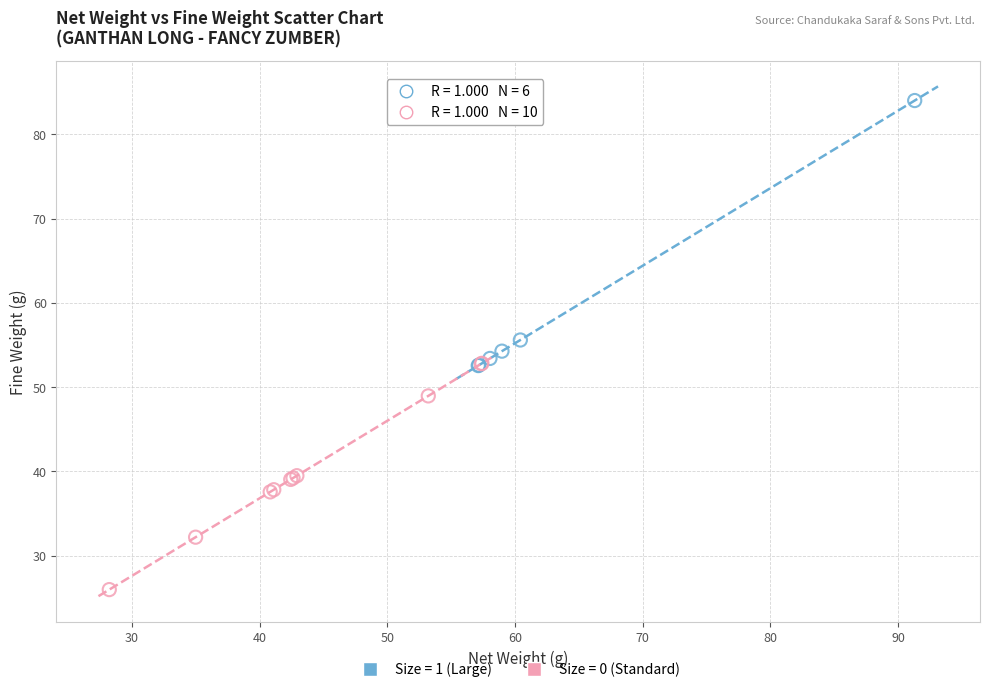

Which series contains the highest Y value?

Size = 1 (Large)